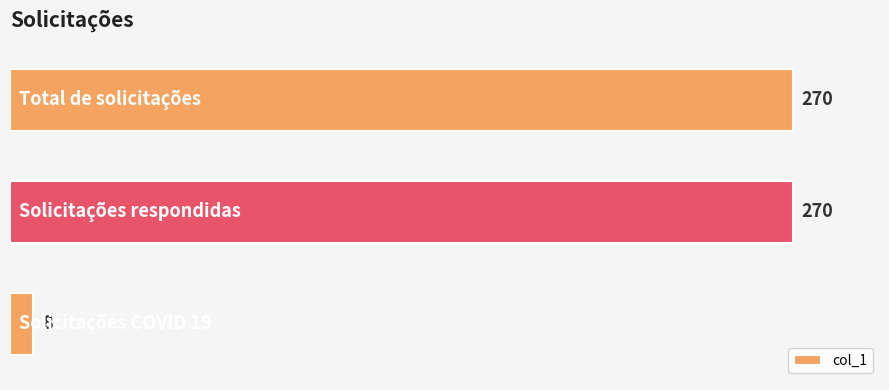

How many data points does each series have?

3